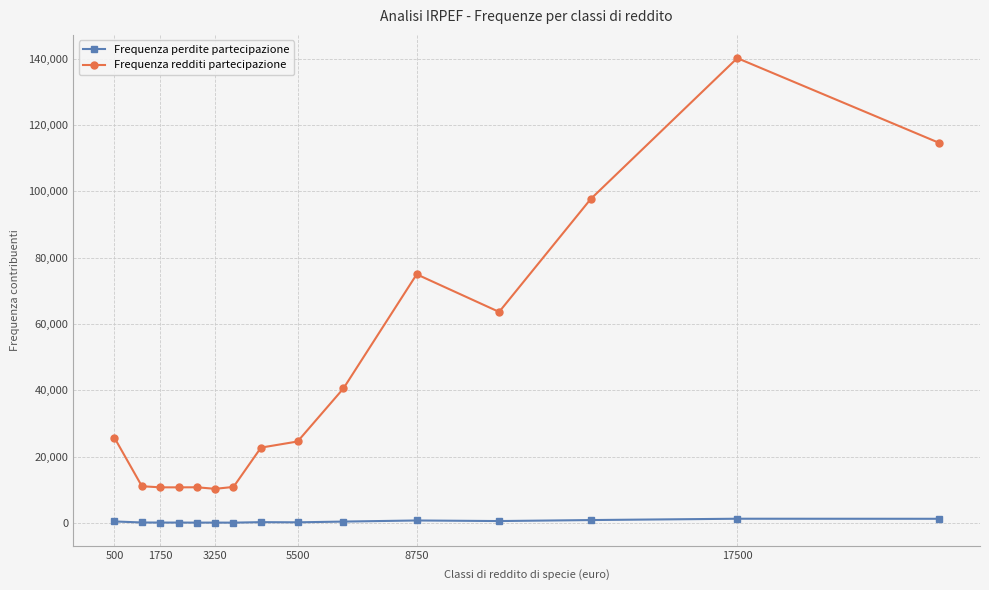

True or false: Frequenza perdite partecipazione and Frequenza redditi partecipazione intersect in this chart.

False